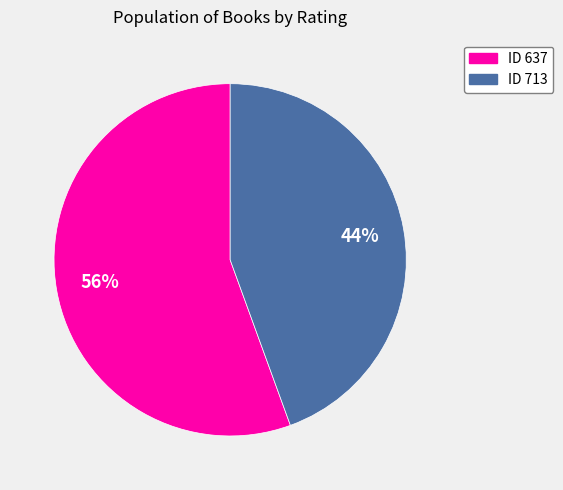

Does any single category account for the majority?

Yes